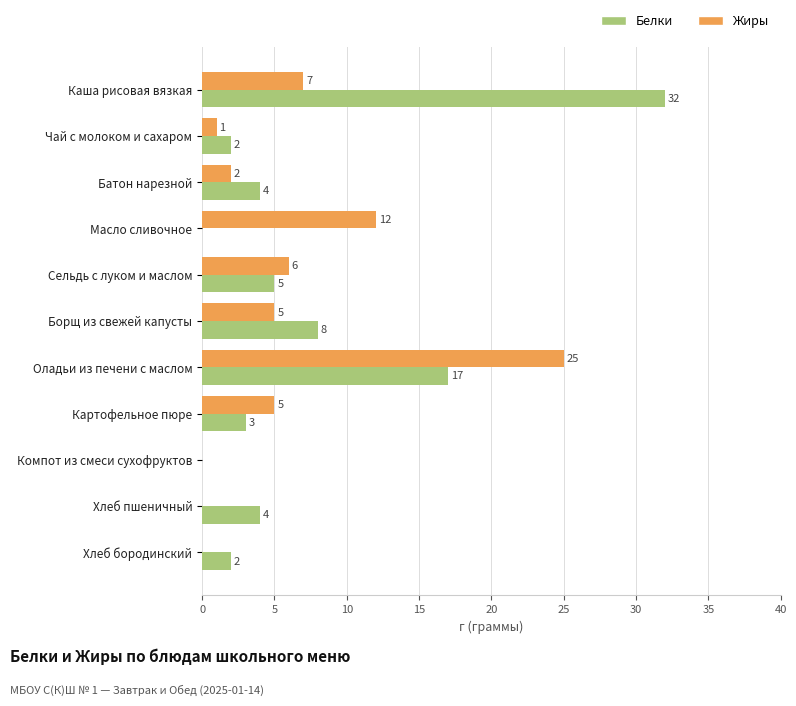

How many categories are shown in the chart?

11